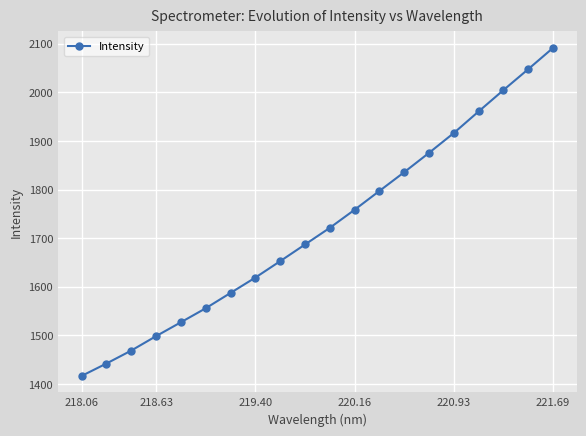

What is the maximum value shown in the chart?

2091.7